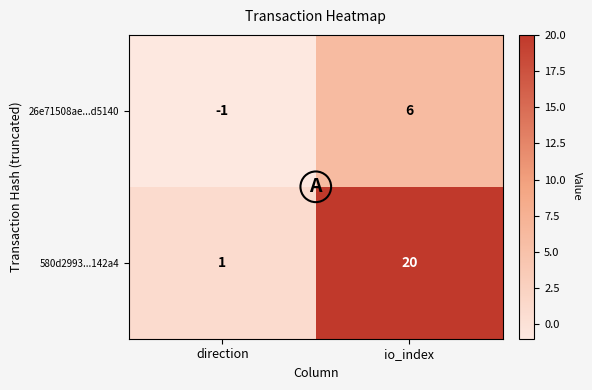

Count the number of data series in this chart.

2